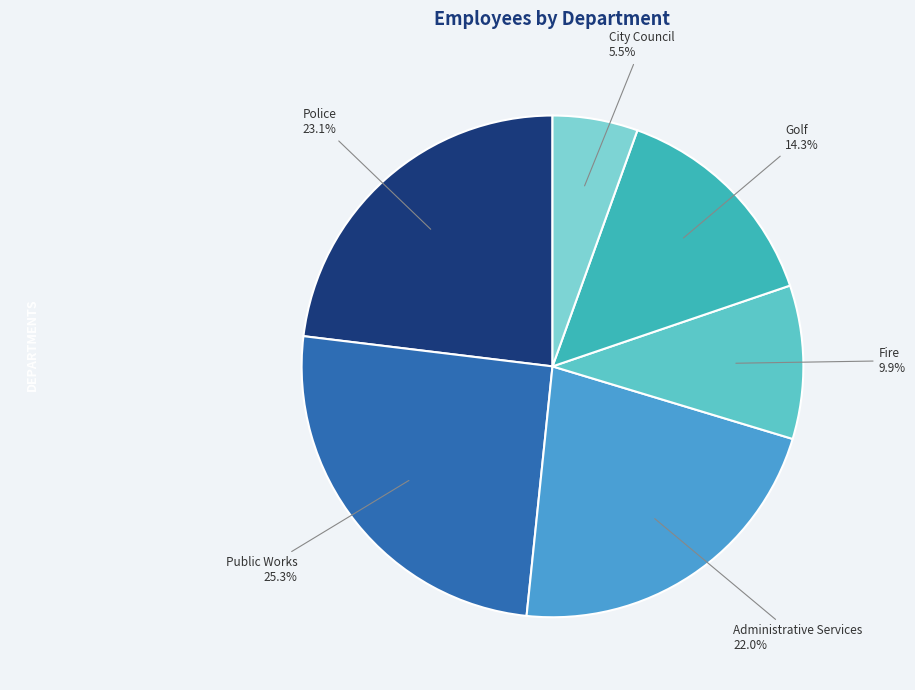

To the nearest percent, what is the average slice percentage?

17%